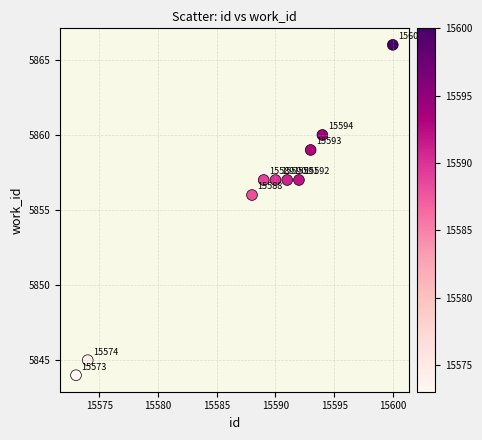

What Y value in the scatter plot is closest to 5855?

5856